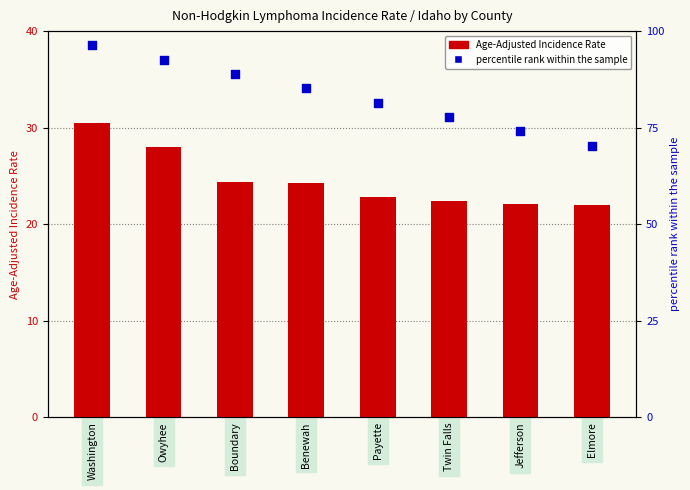

What are all the series names shown in the legend?

Age-Adjusted Incidence Rate, percentile rank within the sample